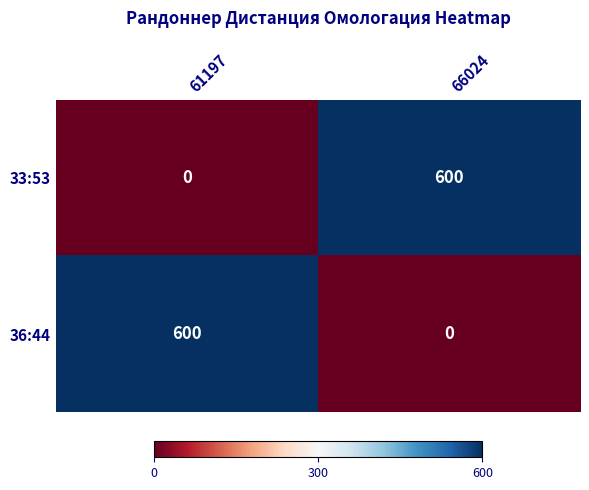

At 66024, list the series in order from smallest to largest.

36:44, 33:53